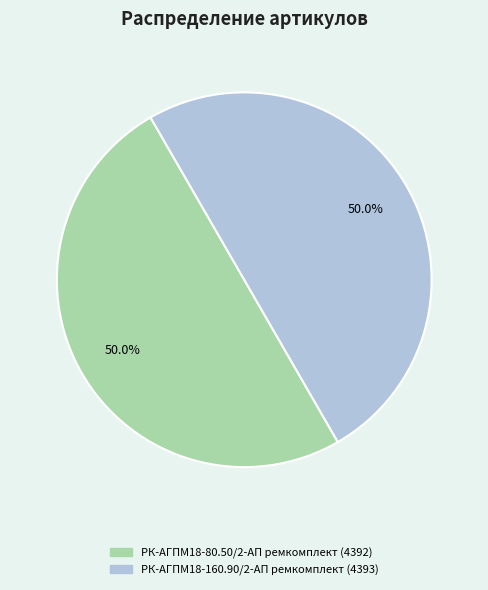

What is the ratio of the value at РК-АГПМ18-160.90/2-АП ремкомплект to the value at РК-АГПМ18-80.50/2-АП ремкомплект?

1.0